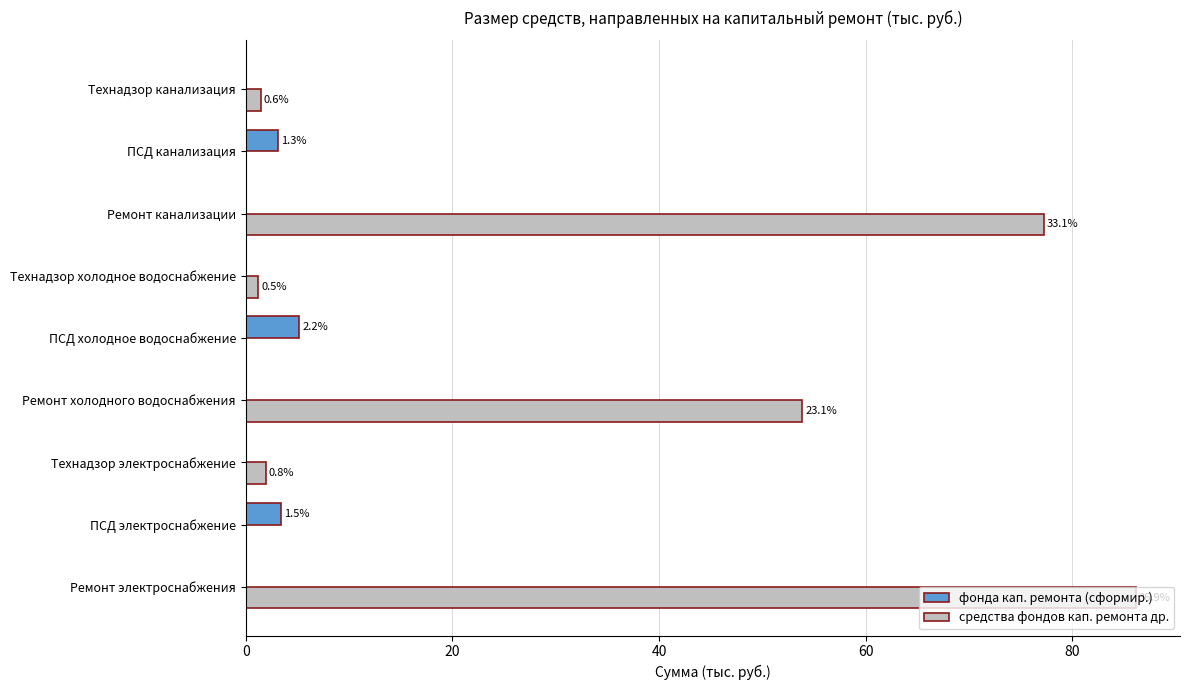

What is the sum of all средства фондов кап. ремонта др. values?

221.8